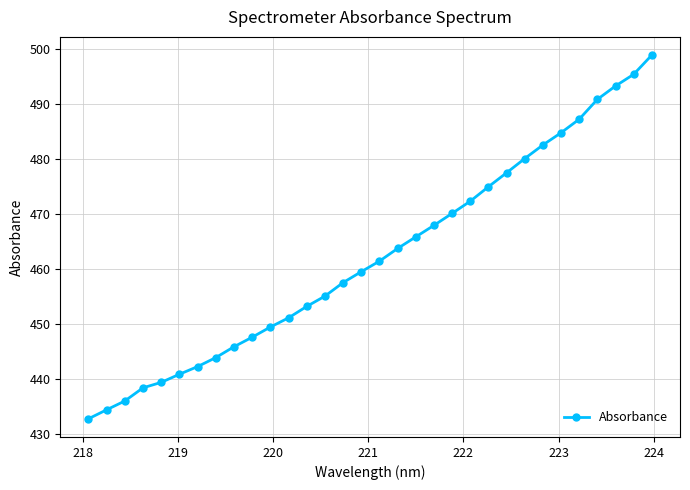

What is the difference between the second highest and second lowest values?

60.9